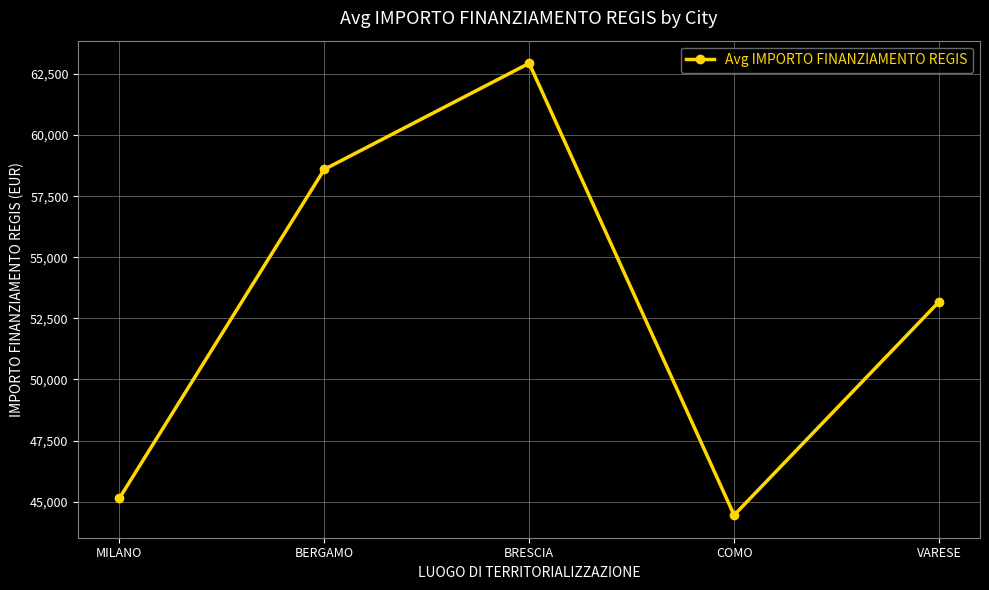

What is the difference between the maximum and minimum values?

18489.9